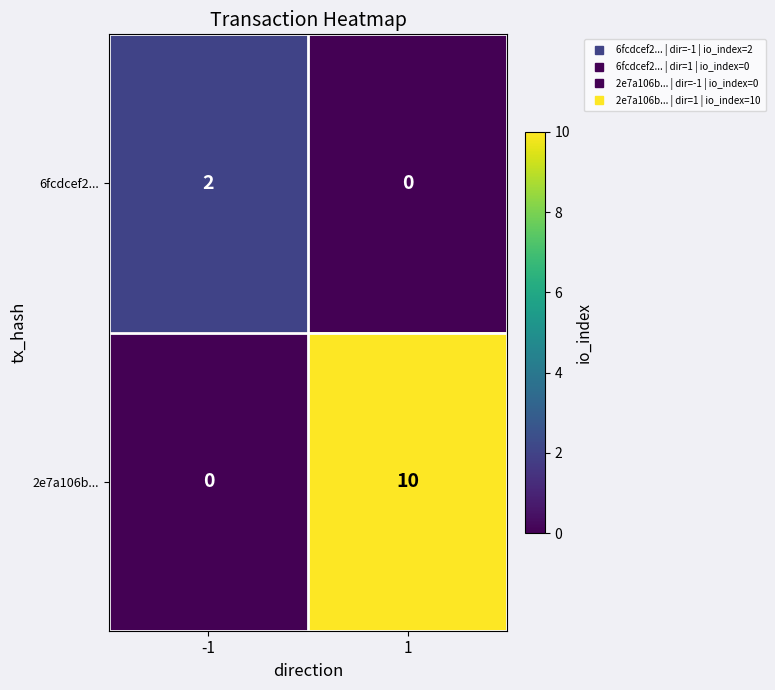

Which series changed the most between -1 and 1?

2e7a106b...